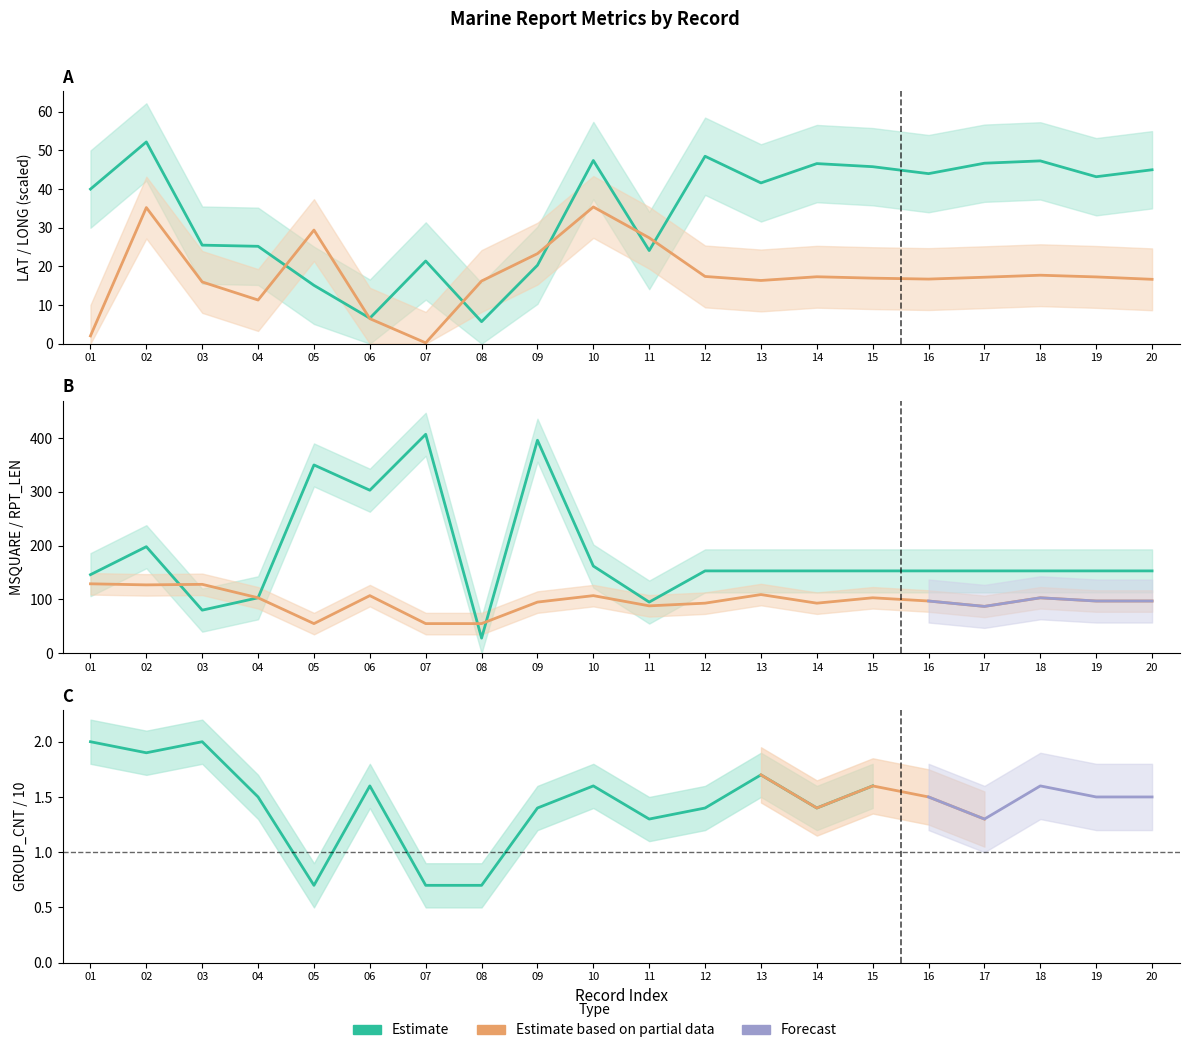

Does the chart display data point markers on the line(s)?

No